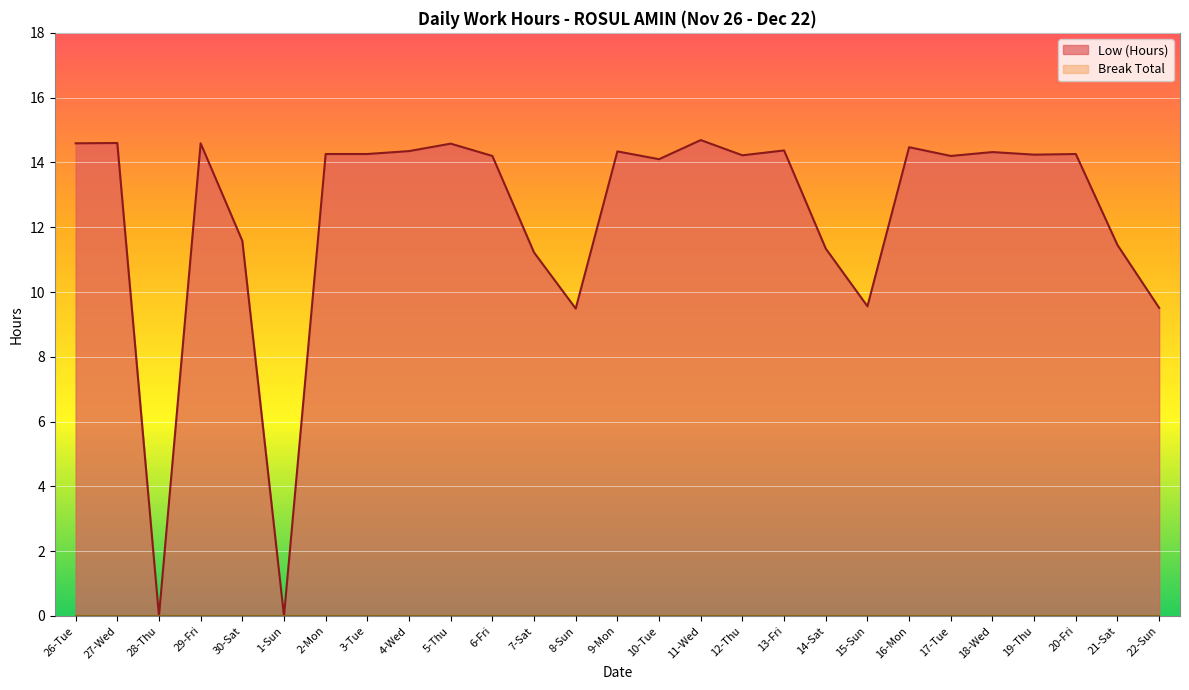

How many positive values are there?

25